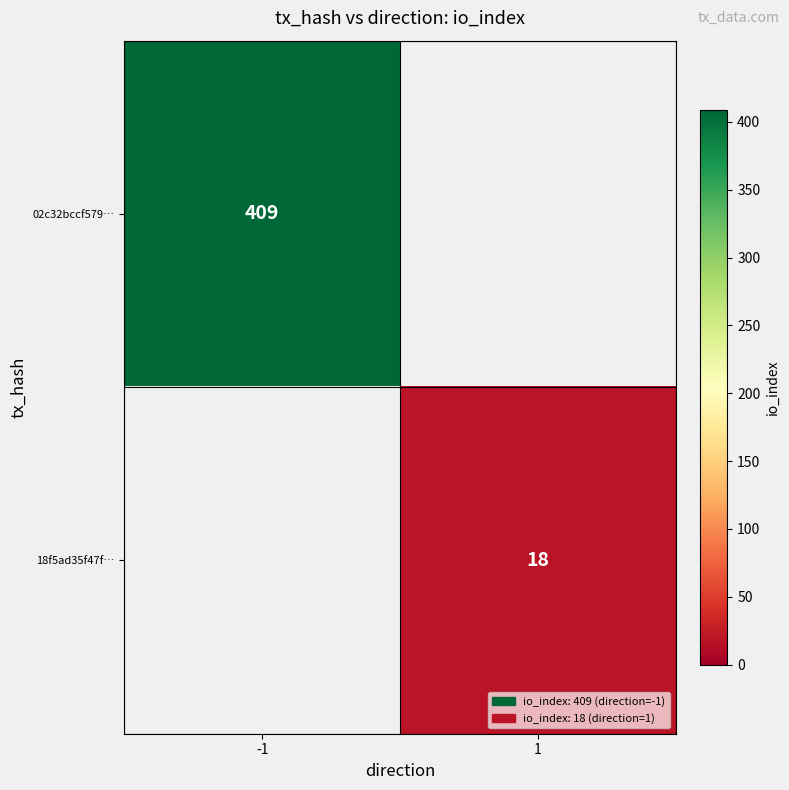

Is the value of 02c32bccf579… at -1 greater than the value of 18f5ad35f47f… at 1?

Yes